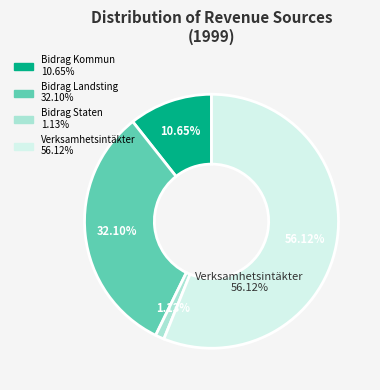

Which category has the biggest portion of the pie?

Verksamhetsintäkter